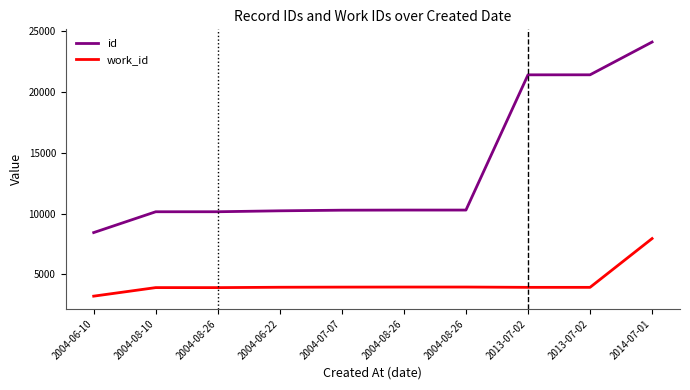

What is the greatest value displayed?

24120